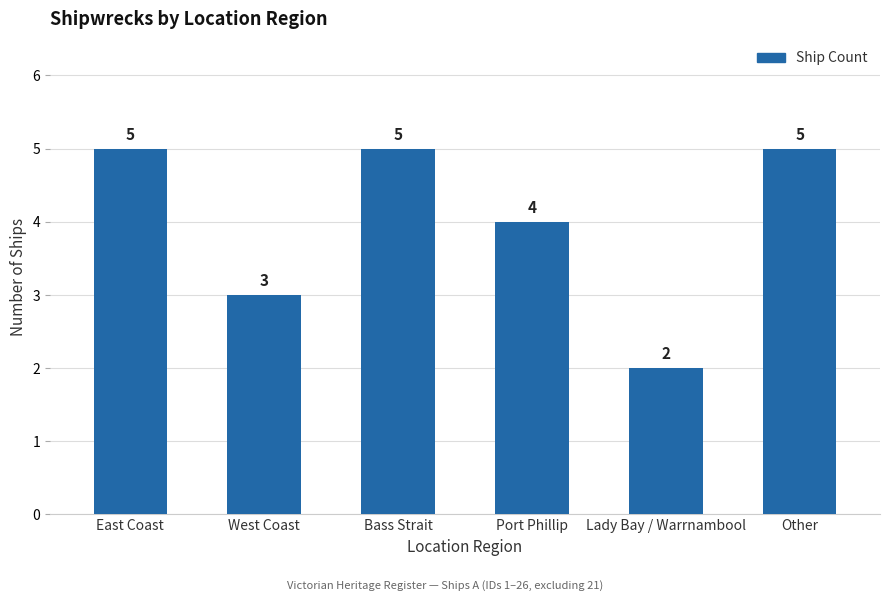

What position from the right is East Coast?

6